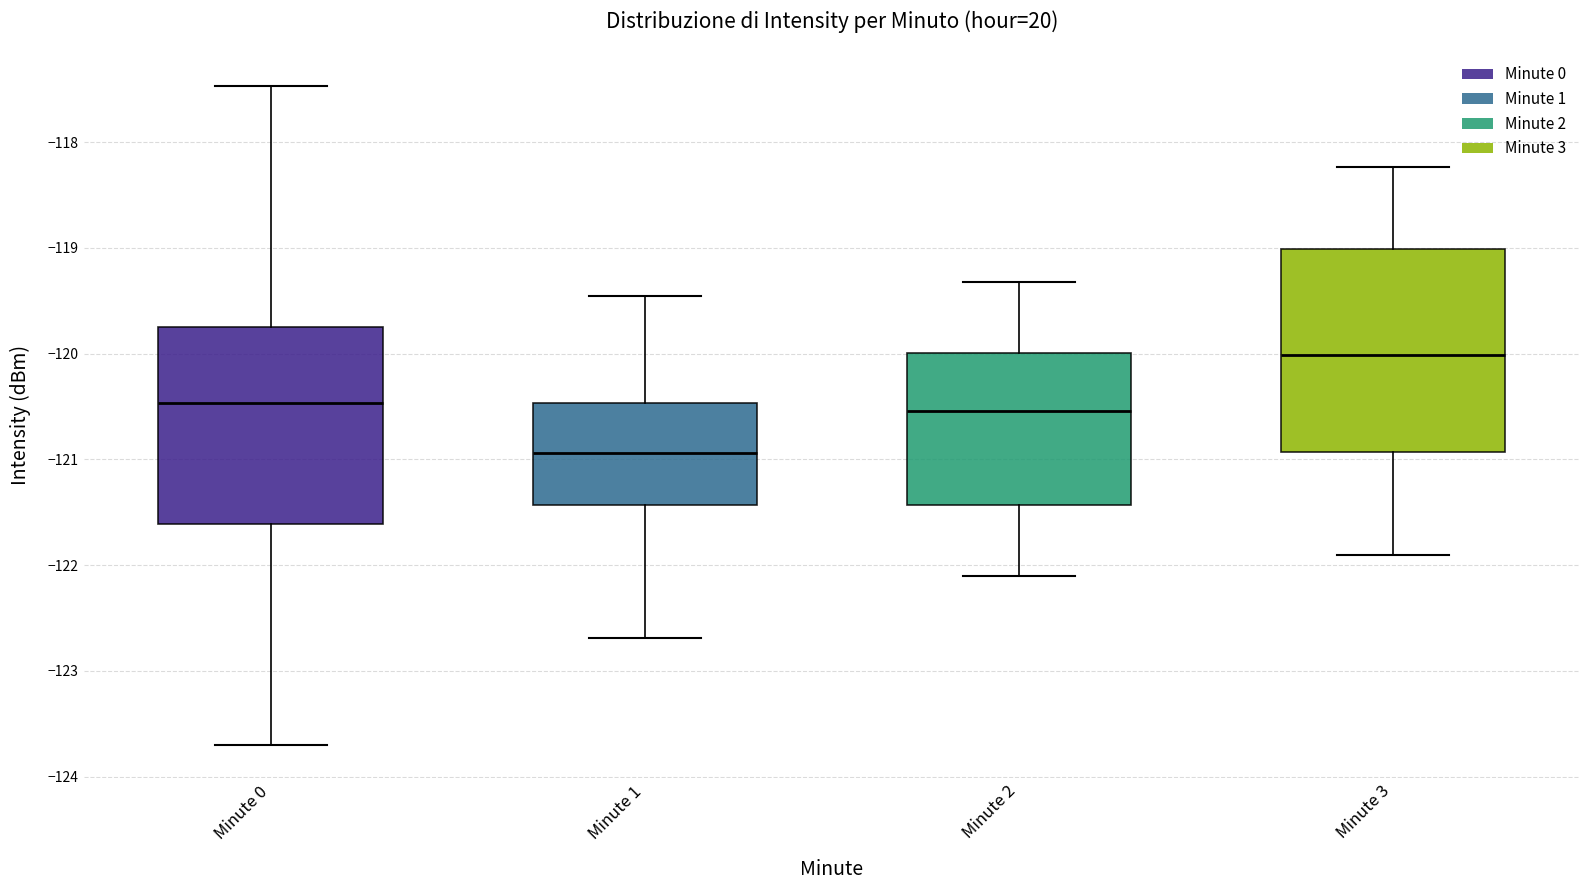

Where does the median line of the box for Minute 3 sit on the y-axis? The values are not printed on the chart, so give them approximately, as read against the axis.

-120.0